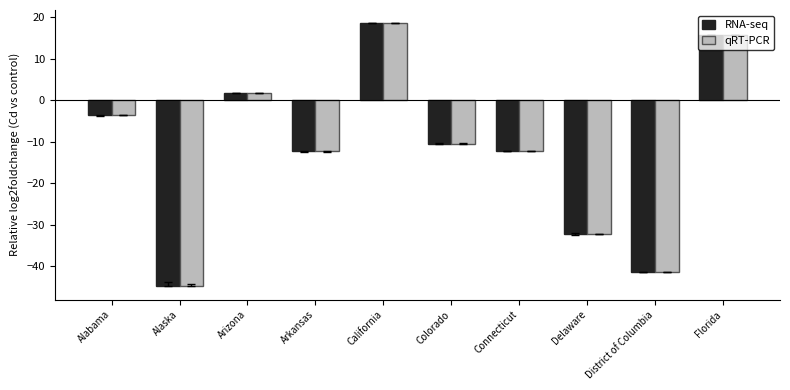

Which category has the lowest value across all series?

Alaska